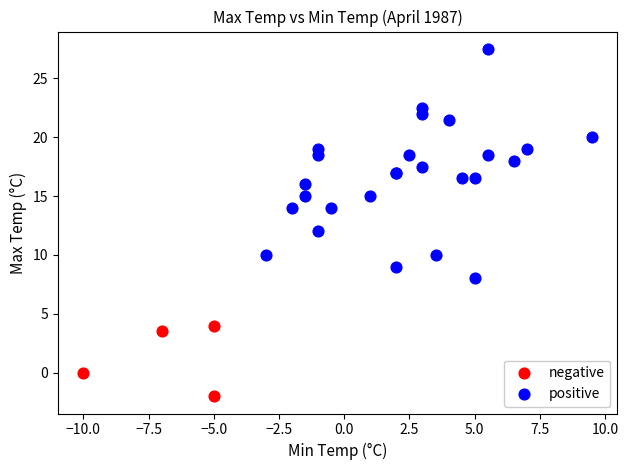

What are all the series names shown in the legend?

negative, positive